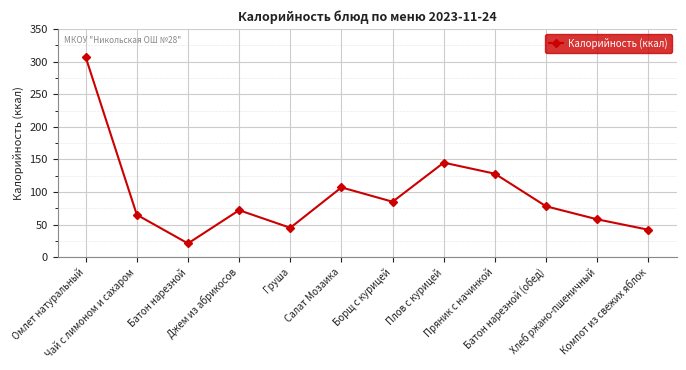

List the labels in order of value, largest first.

Омлет натуральный, Плов с курицей, Пряник с начинкой, Салат Мозаика, Борщ с курицей, Батон нарезной (обед), Джем из абрикосов, Чай с лимоном и сахаром, Хлеб ржано-пшеничный, Груша, Компот из свежих яблок, Батон нарезной